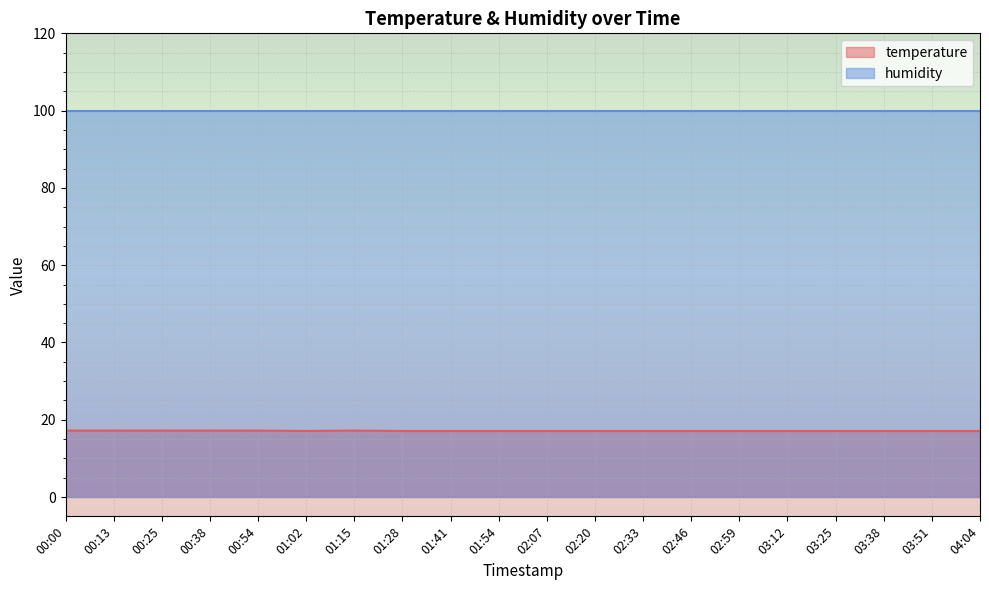

At which category does the chart reach its minimum across all series?

01:02